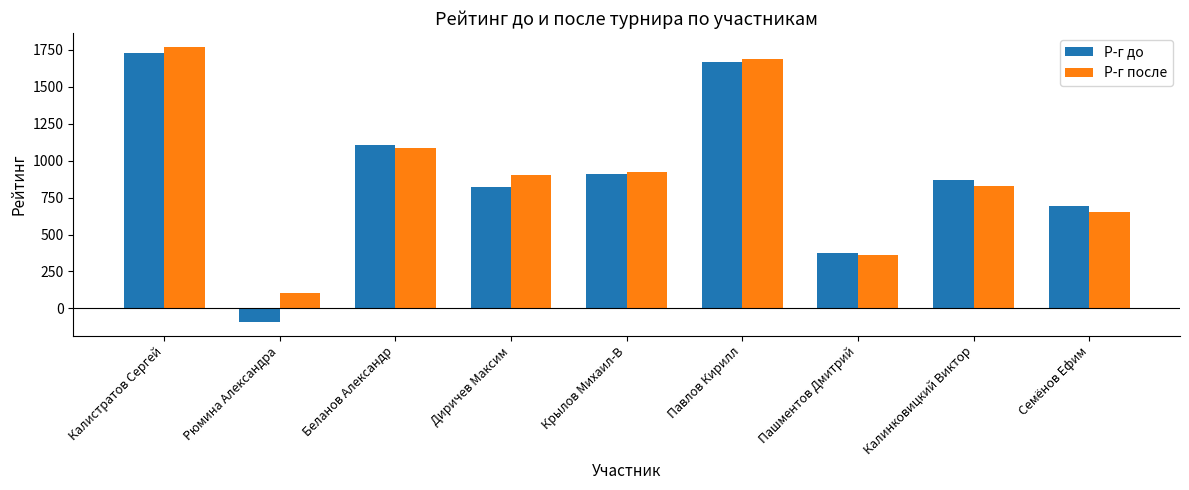

Reading left to right, list all the values displayed in this chart.

Р-г до: Калистратов Сергей=1725	Рюмина Александра=-90	Беланов Александр=1106	Диричев Максим=818	Крылов Михаил-В=906	Павлов Кирилл=1666	Пашментов Дмитрий=374	Калинковицкий Виктор=871	Семёнов Ефим=693
Р-г после: Калистратов Сергей=1770	Рюмина Александра=107	Беланов Александр=1085	Диричев Максим=903	Крылов Михаил-В=921	Павлов Кирилл=1686	Пашментов Дмитрий=360	Калинковицкий Виктор=829	Семёнов Ефим=653